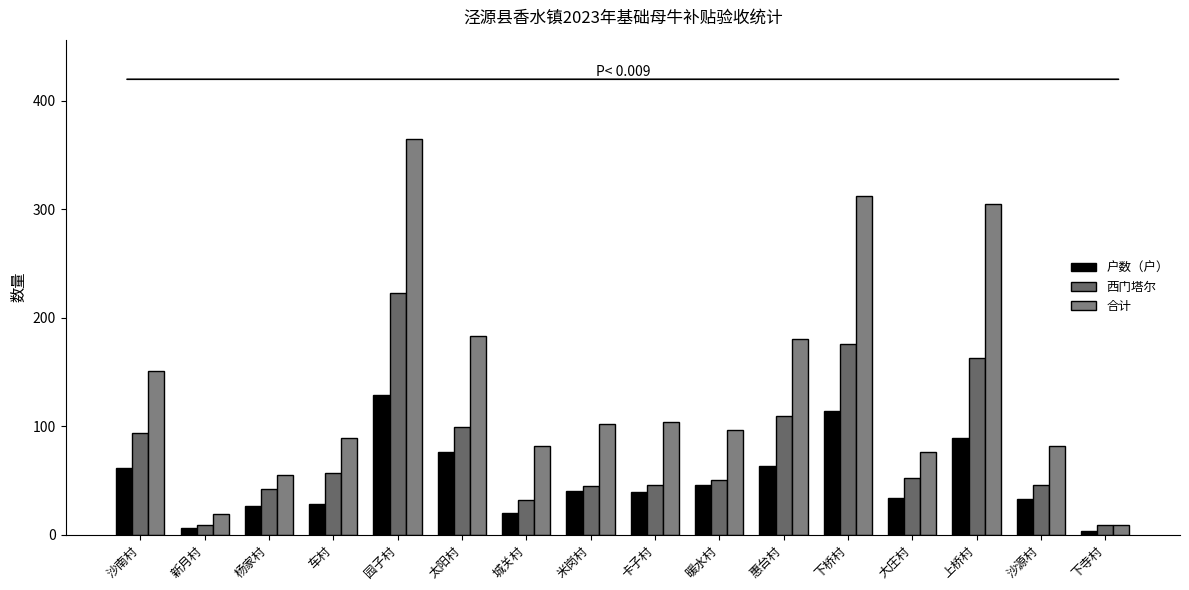

Rank the series by their maximum value, from highest to lowest.

合计, 西门塔尔, 户数（户）